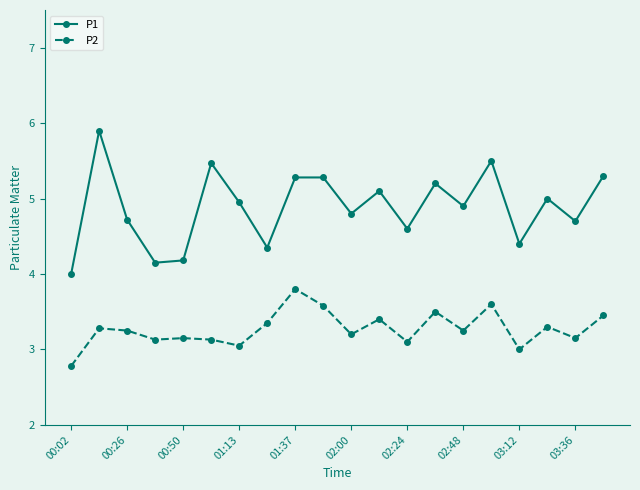

What is the difference between the maximum and minimum values in the P2 series?

1.0